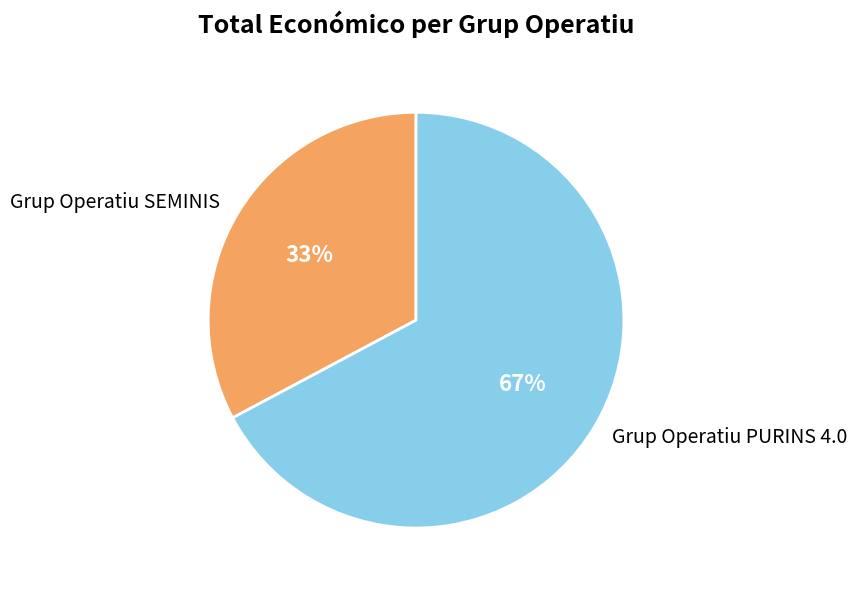

To the nearest percent, what is the difference between the Grup Operatiu PURINS 4.0 and Grup Operatiu SEMINIS slice percentages?

34%